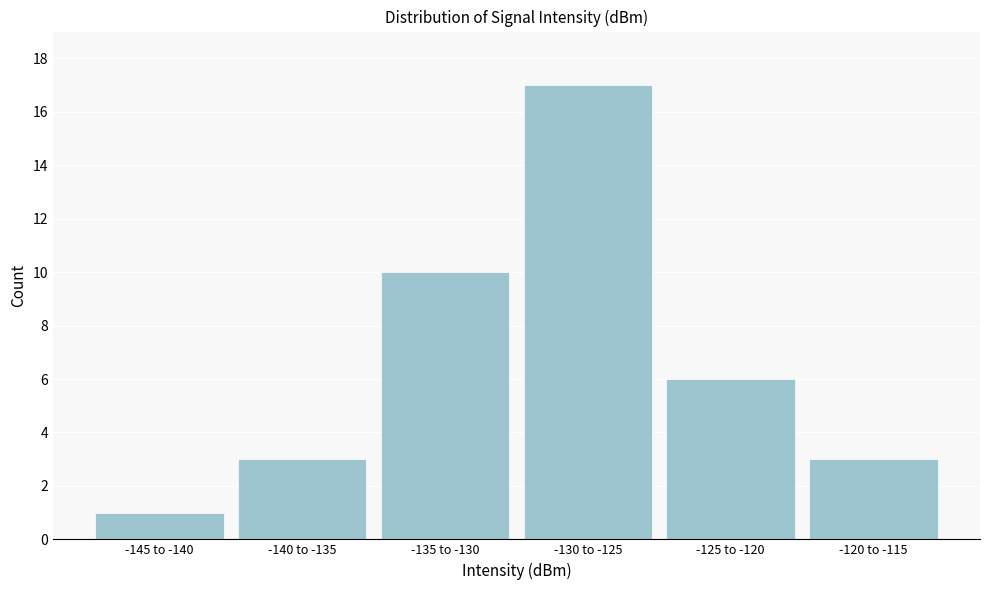

Reading left to right, extract all data points from this chart.

1	3	10	17	6	3